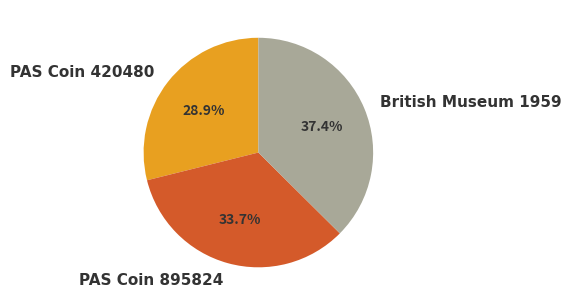

Is it true that British Museum 1959 is 29% of the pie?

False